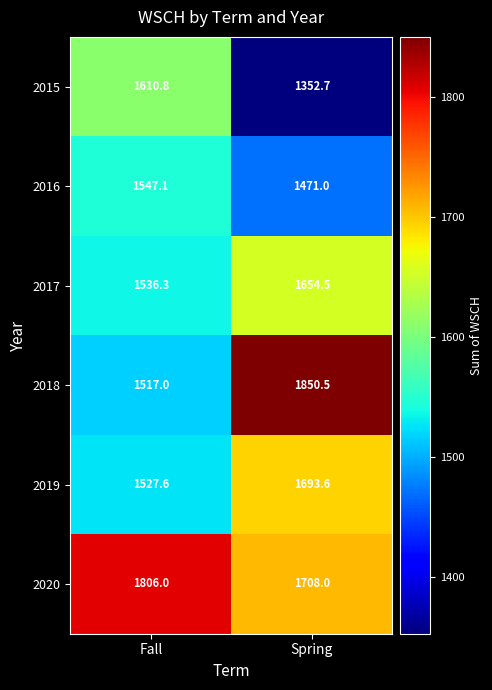

Where is 2015 nearest to the value 1481?

Spring